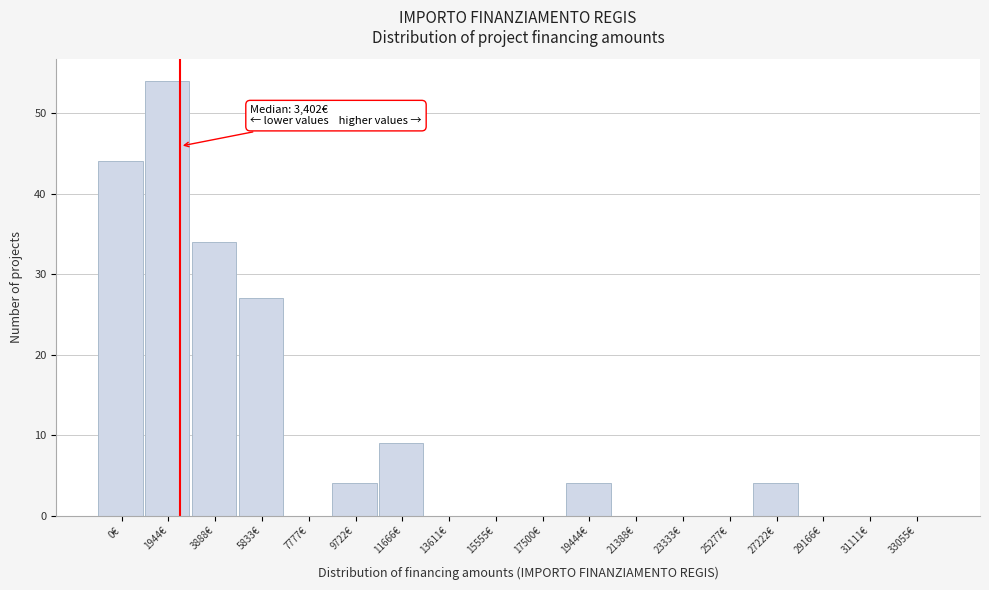

Reading right to left, what are all the values shown in this chart?

33055€=0	31111€=0	29166€=0	27222€=4	25277€=0	23333€=0	21388€=0	19444€=4	17500€=0	15555€=0	13611€=0	11666€=9	9722€=4	7777€=0	5833€=27	3888€=34	1944€=54	0€=44